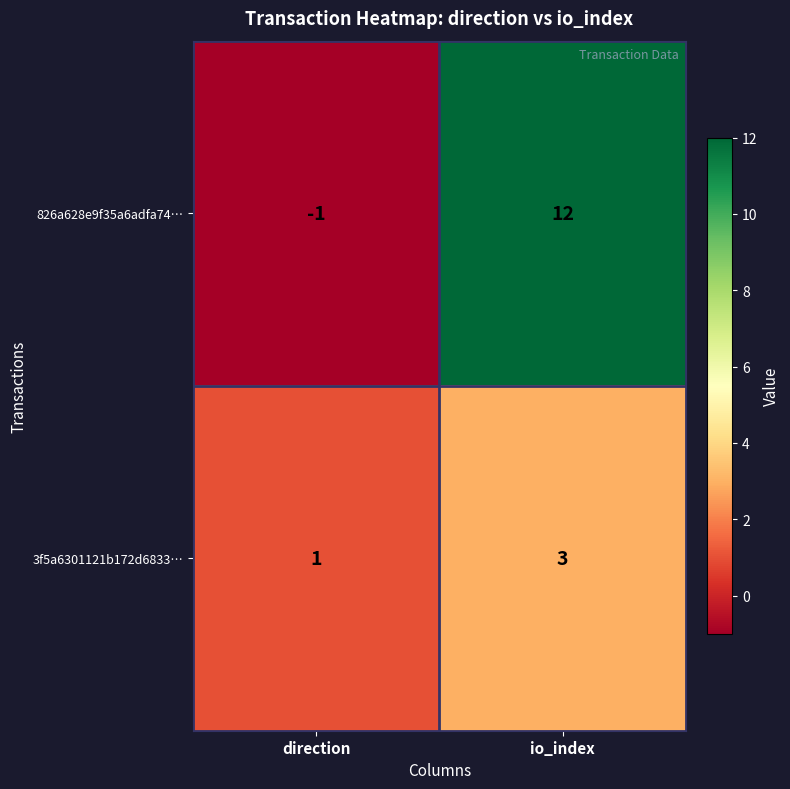

At which category is the sum across all series the highest?

io_index